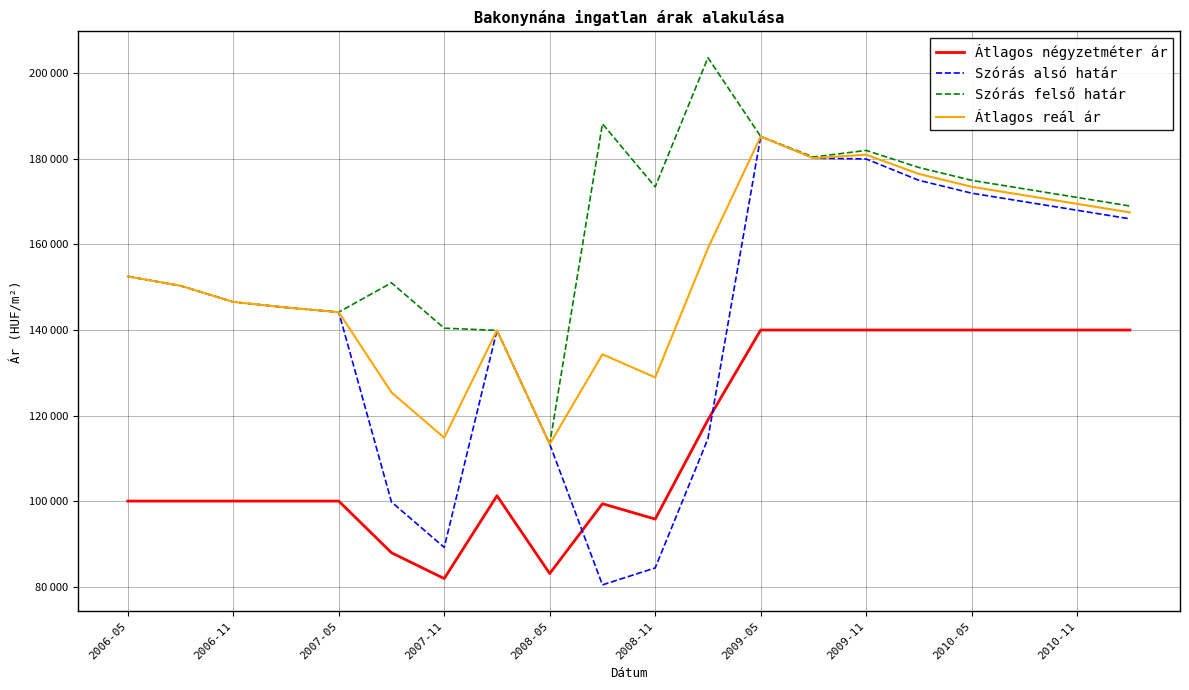

How many interior local peaks does the Szórás felső határ series have?

4